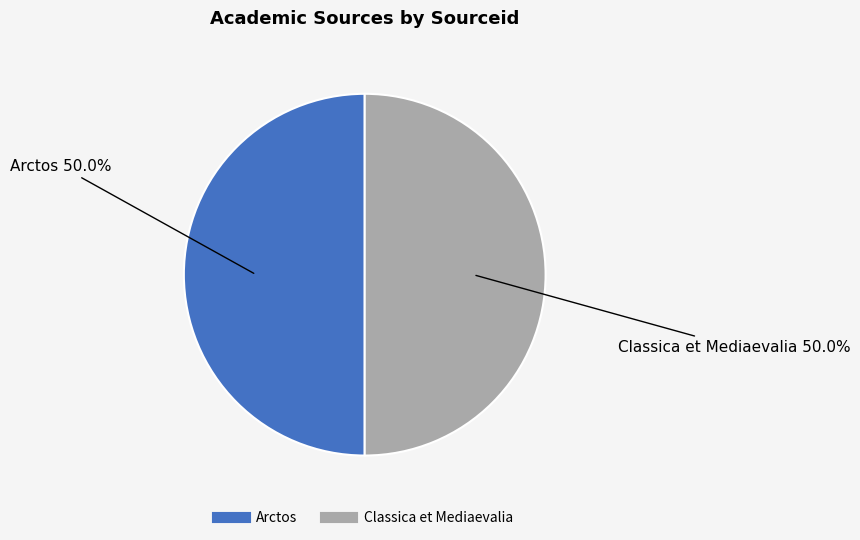

What is the ratio of the value at Classica et Mediaevalia to the value at Arctos?

1.0